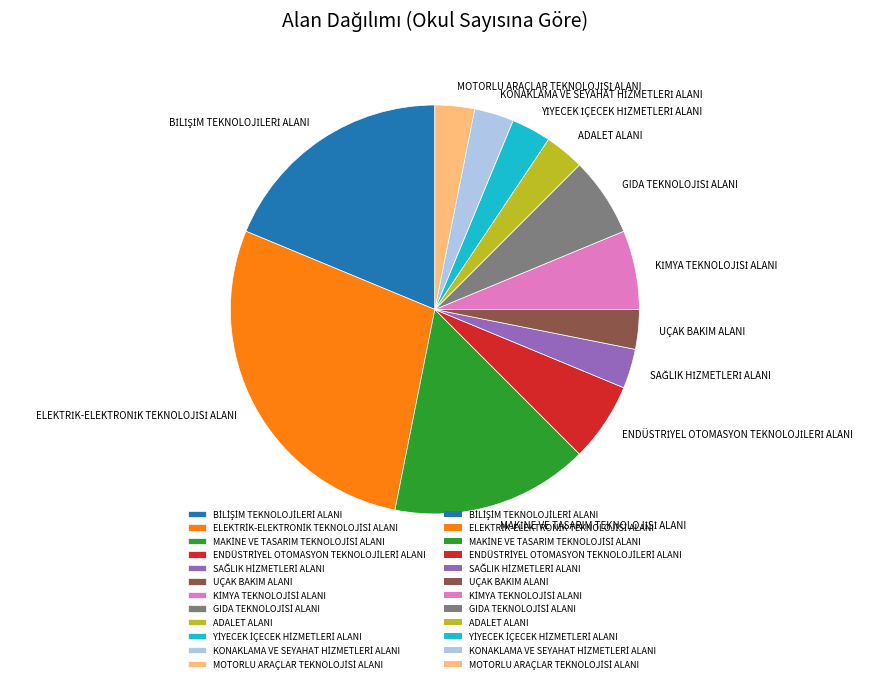

Is there any slice that represents more than half of the pie?

No